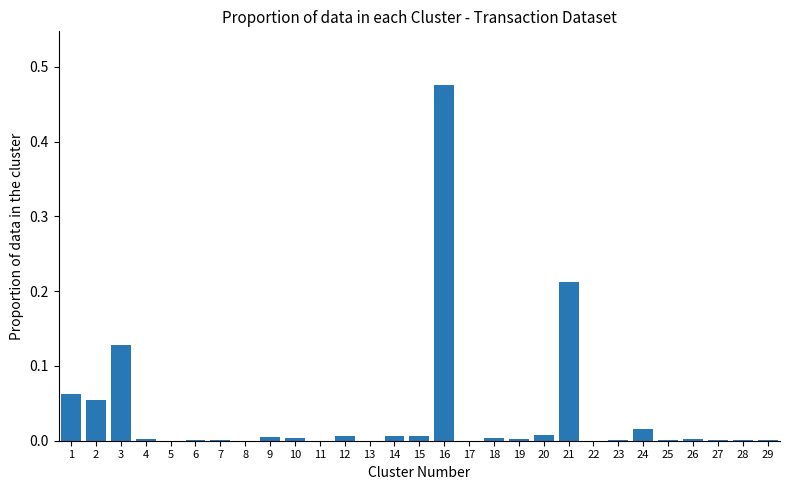

At which category does the chart reach its peak across all series?

16